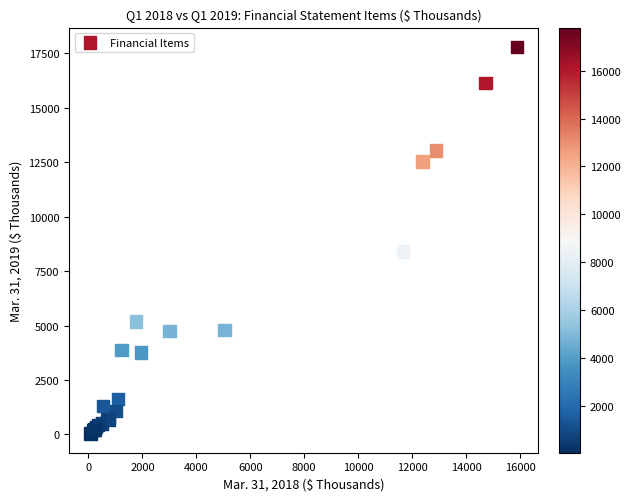

What Y value in the scatter plot is closest to 8921?

8405